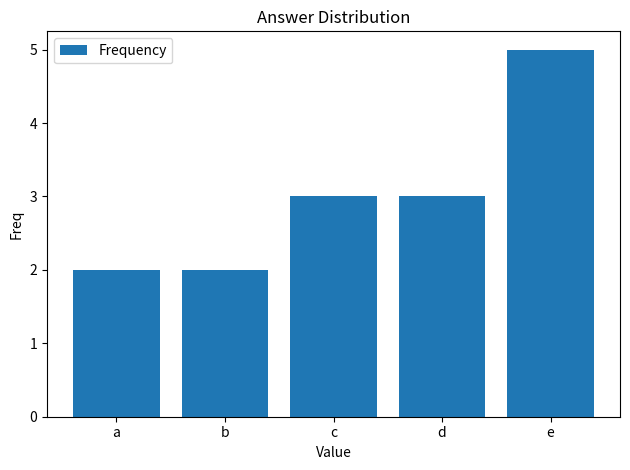

Reading left to right, list all the values displayed in this chart.

2	2	3	3	5